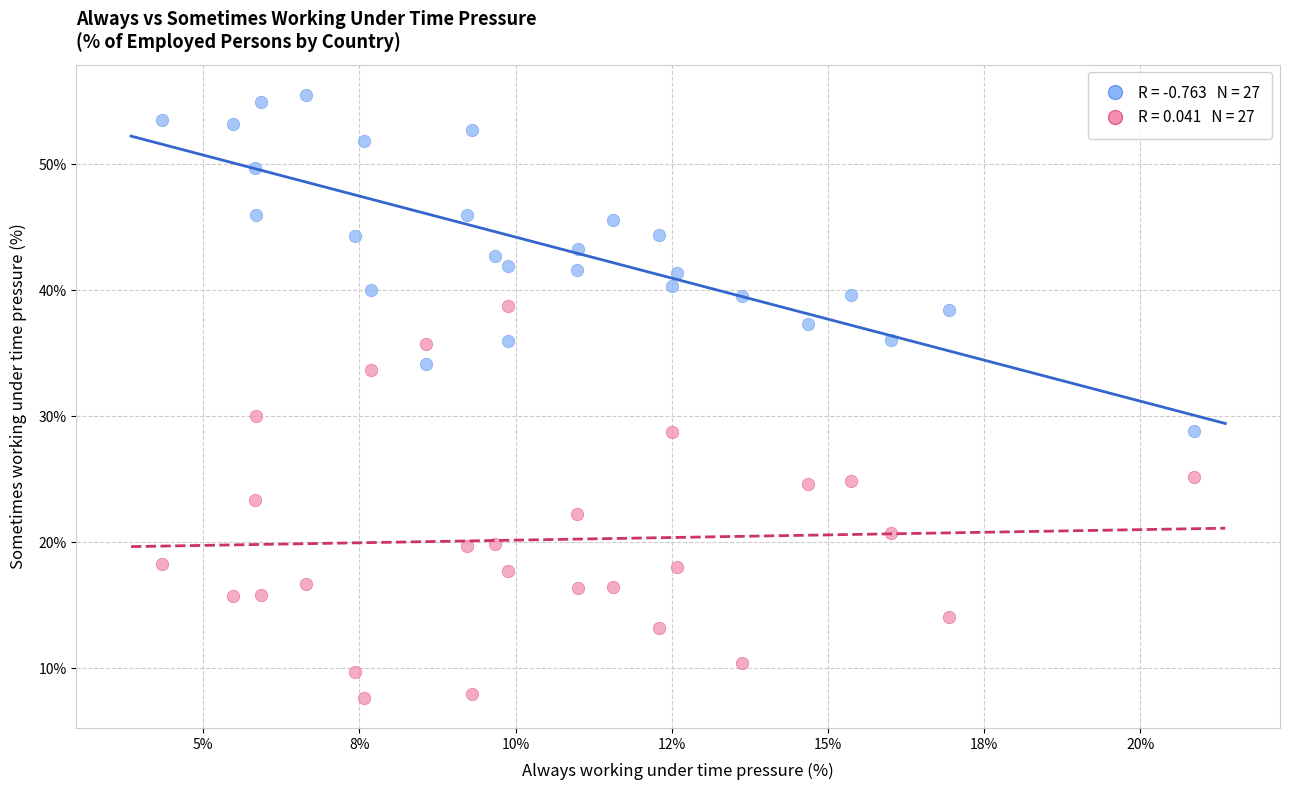

Across all data points, what is the range of X values (max minus min)?

16.5